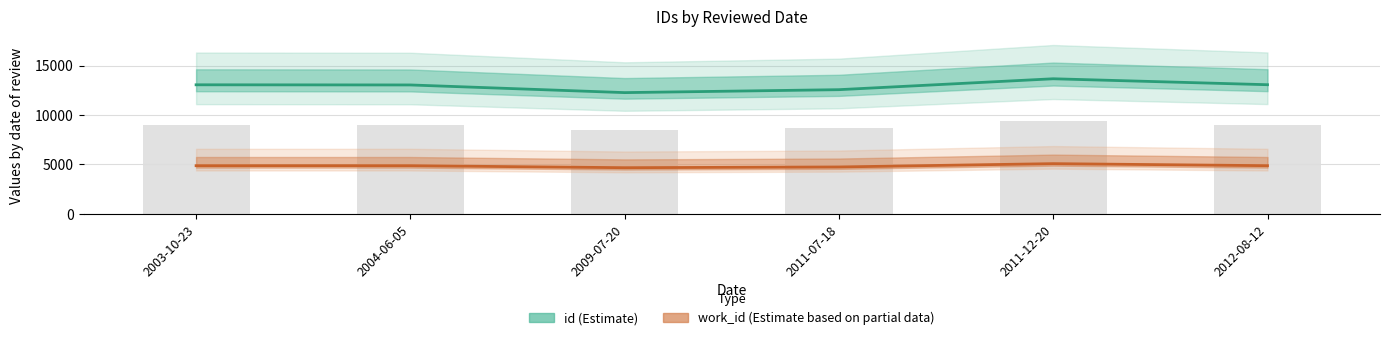

What is the maximum value for id?

13669